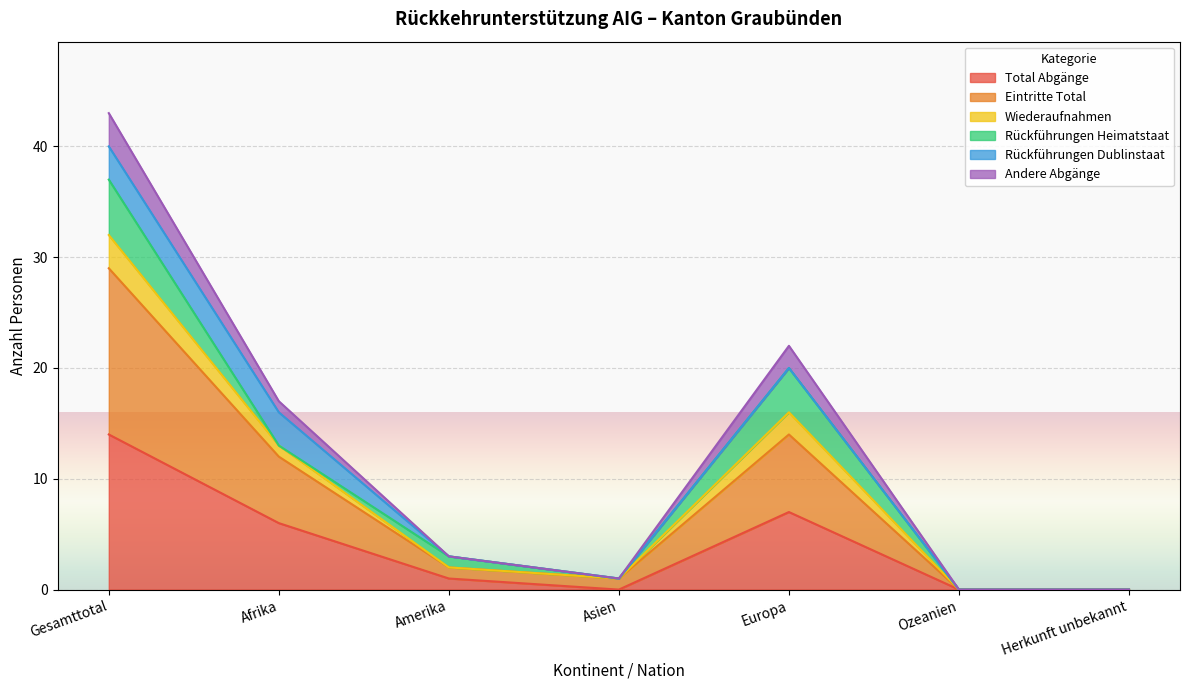

What is the label of the 3rd point from the left?

Amerika